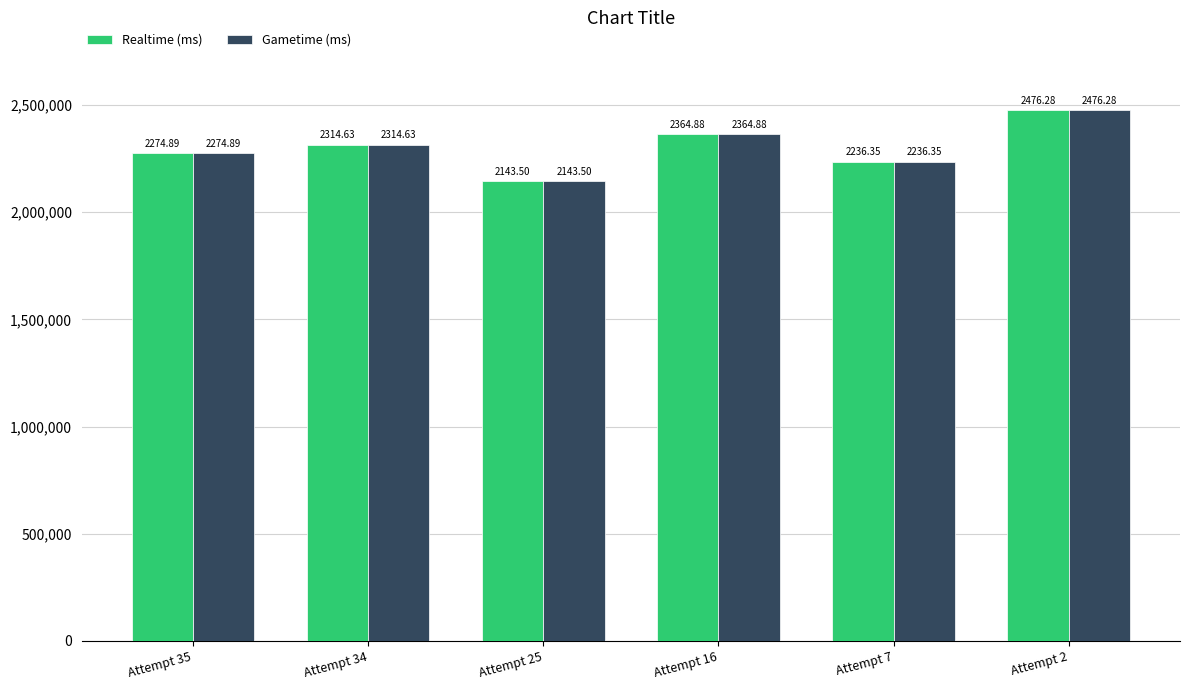

Reading left to right, extract all data points from this chart.

Realtime (ms): 2274885	2314633	2143501	2364880	2236351	2476281
Gametime (ms): 2274885	2314633	2143501	2364880	2236351	2476281